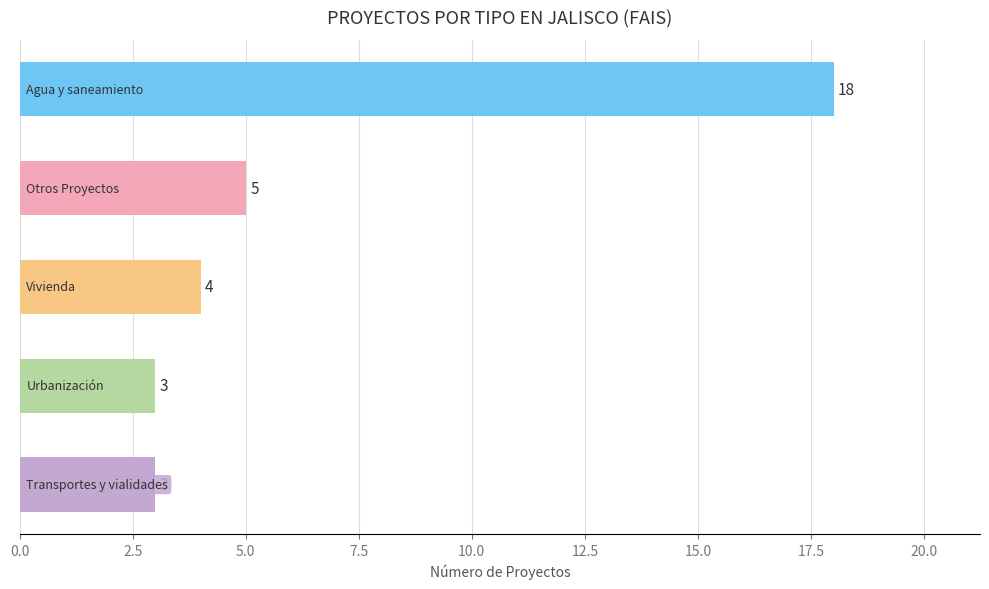

What is the maximum value shown in the chart?

18